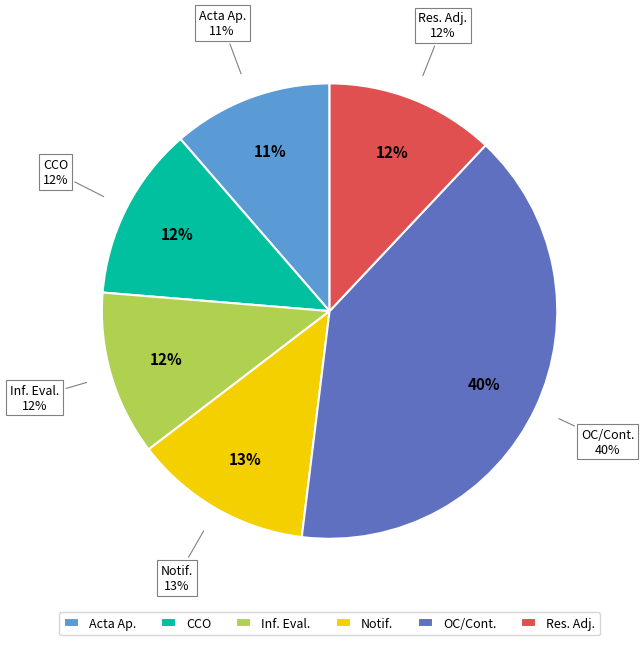

How many slices are in this pie chart?

6